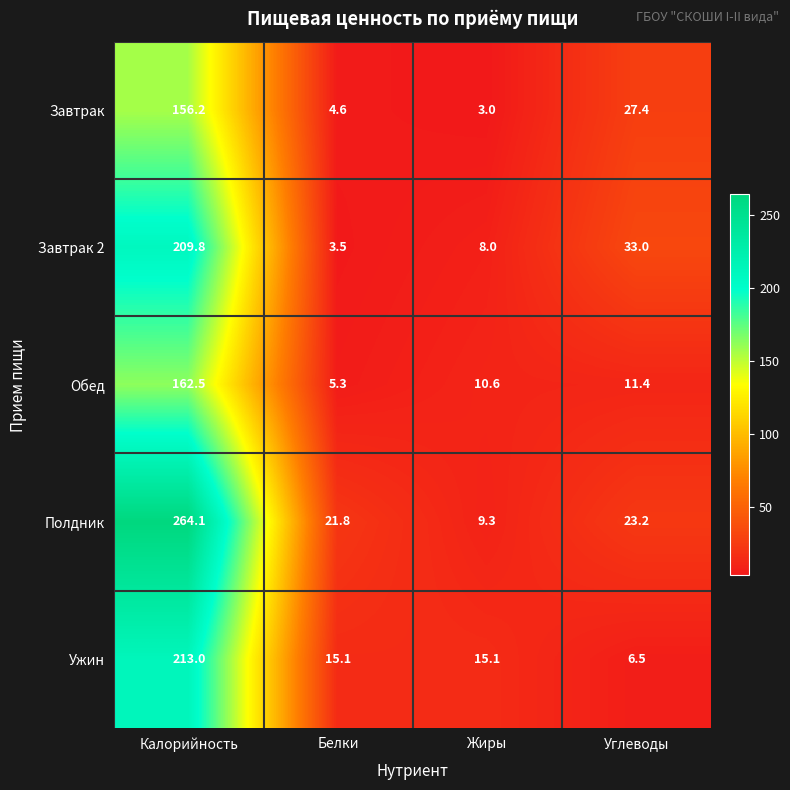

What is the difference between the second highest and second lowest values in the Завтрак 2 series?

25.0